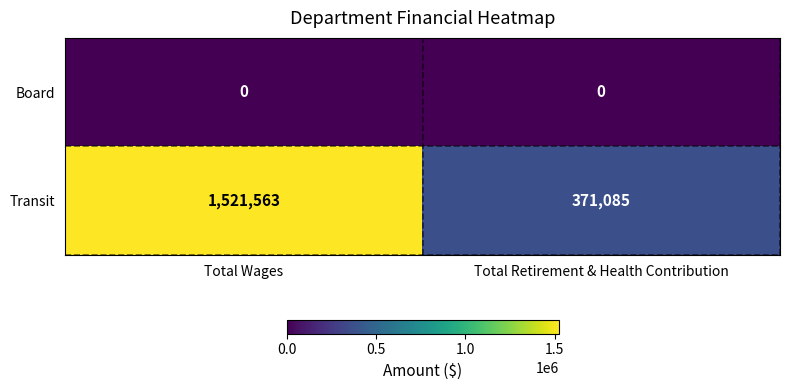

Which series has the widest spread of values?

Transit